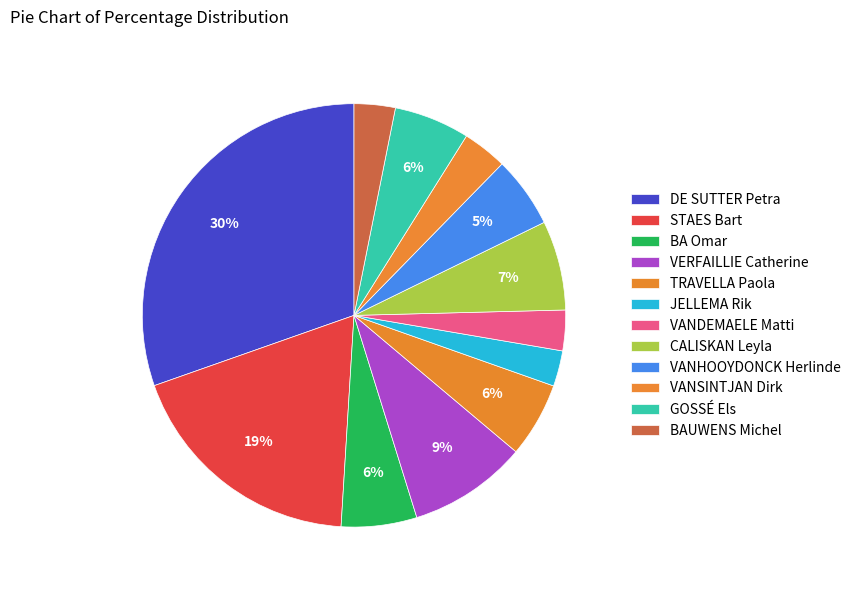

What percentage is the TRAVELLA Paola slice, to the nearest percent?

6%